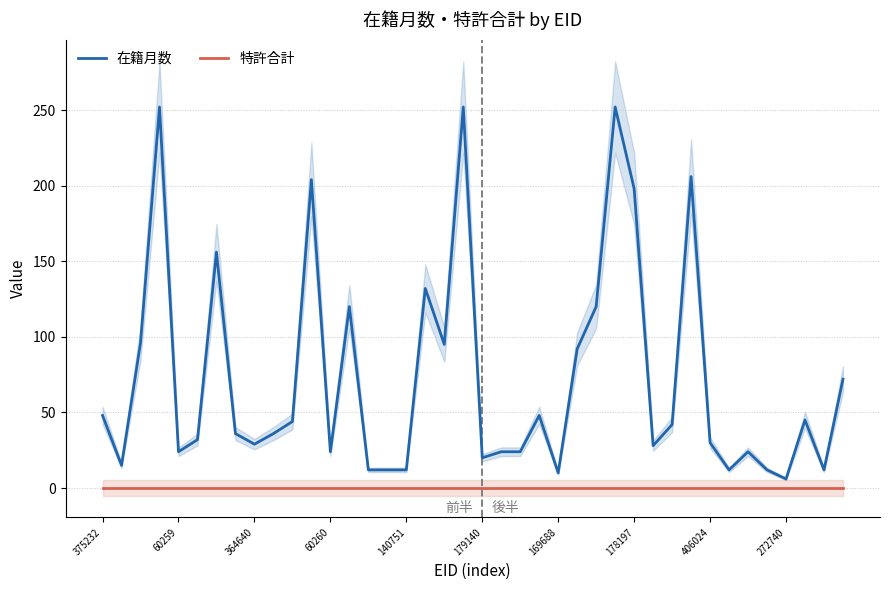

At which label does 特許合計 reach its minimum?

375232